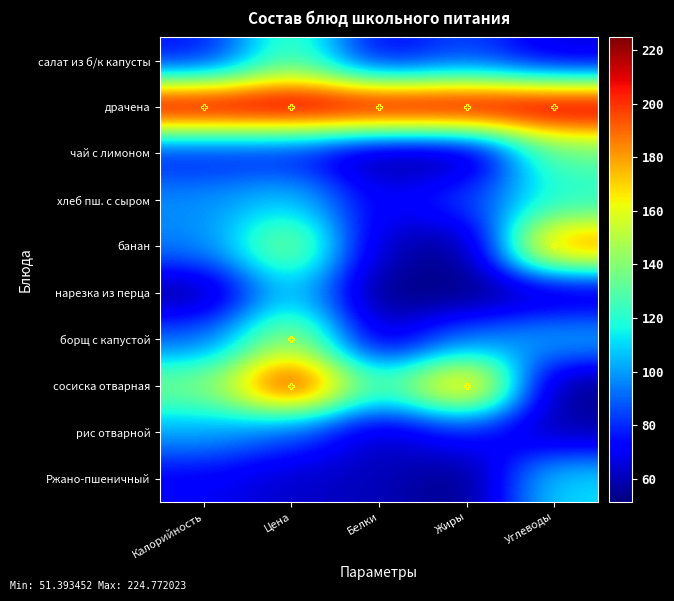

Which series has the largest range (max minus min)?

сосиска отварная